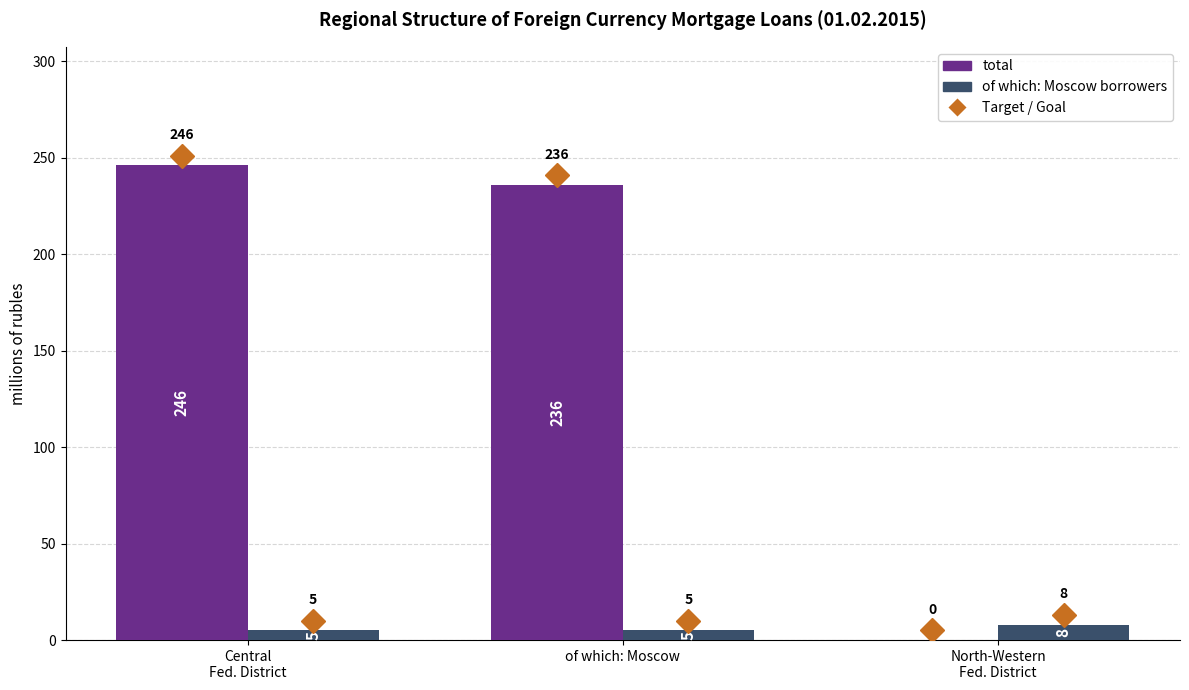

Is it true that of which: Moscow borrowers equals 5 at Central
Fed. District?

True